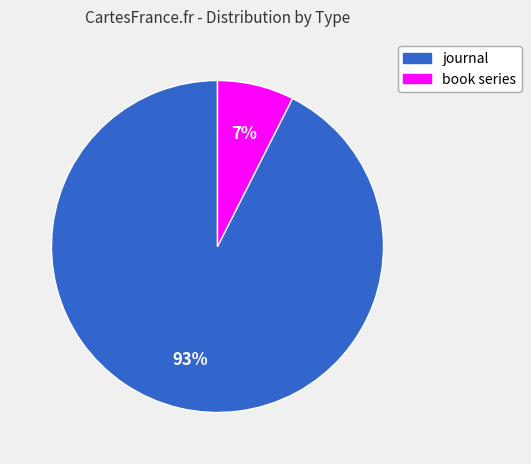

What percentage is the book series slice, to the nearest percent?

7%